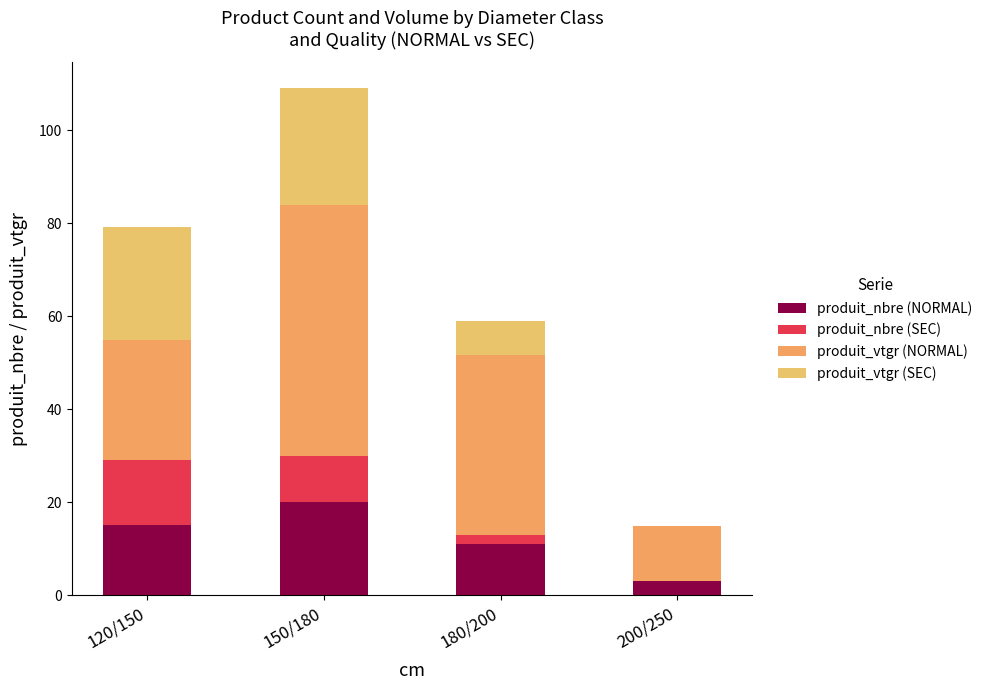

What is the approximate value of produit_nbre (SEC) at 120/150?

14.0